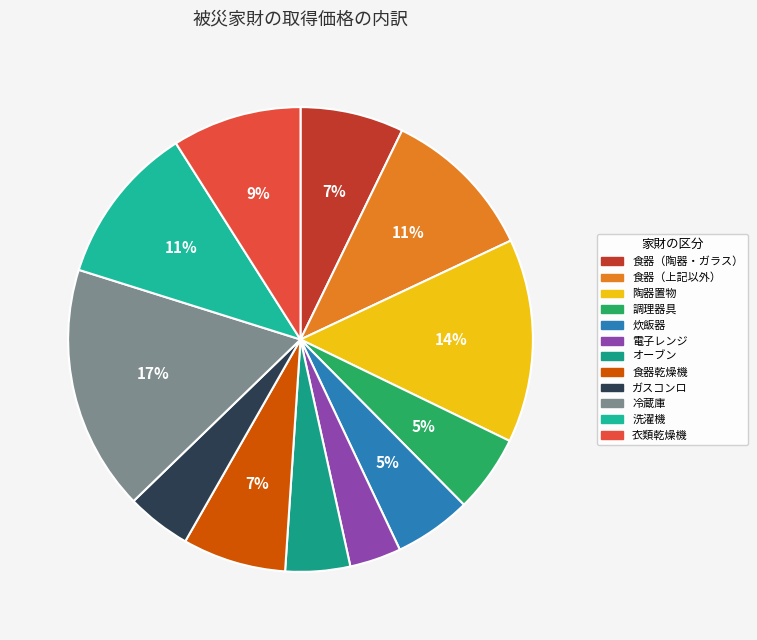

Which slice is the largest?

冷蔵庫